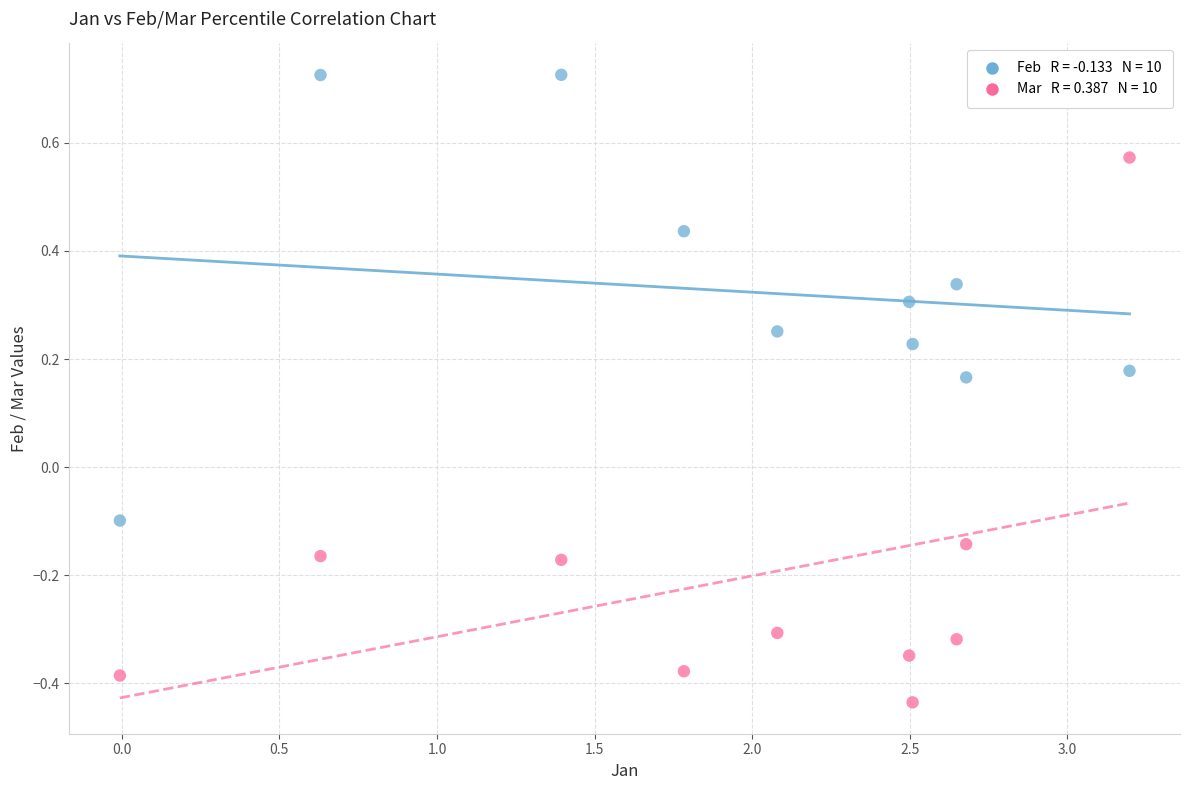

Across all data points, what is the range of X values (max minus min)?

3.2